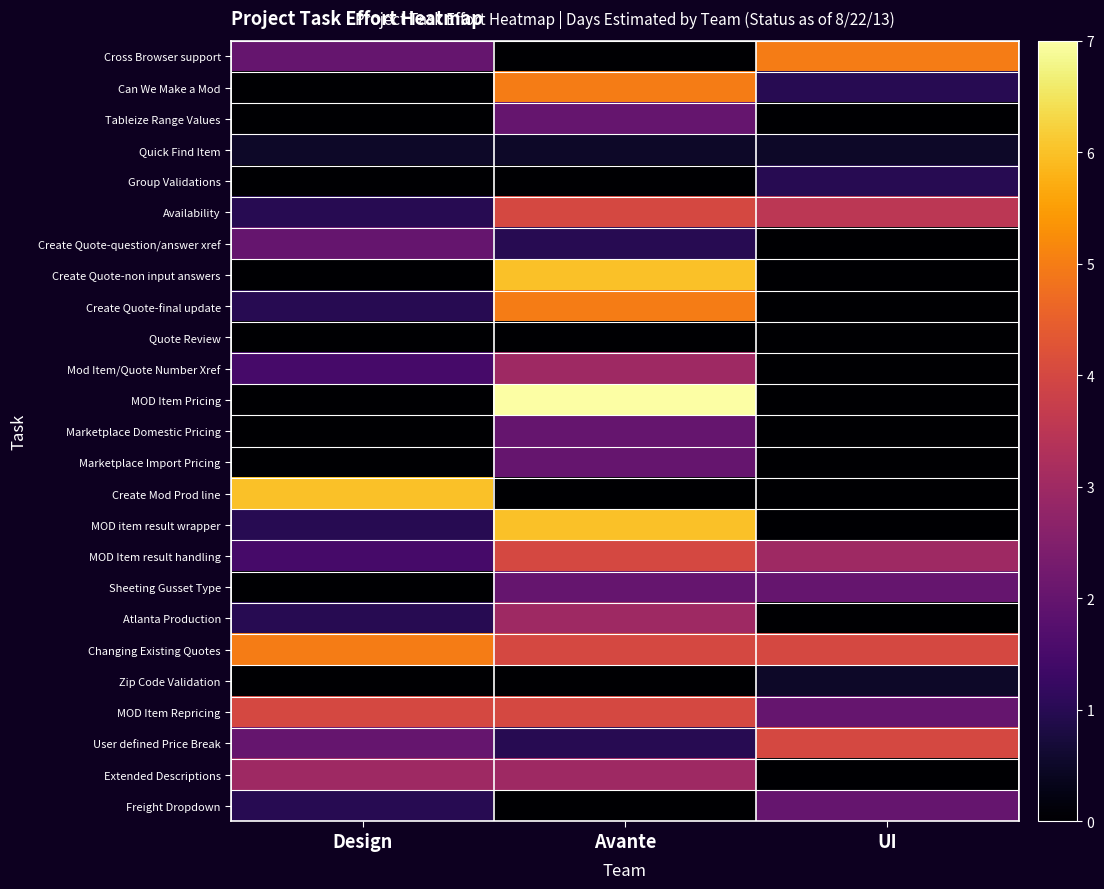

Count the number of categories in the chart.

3